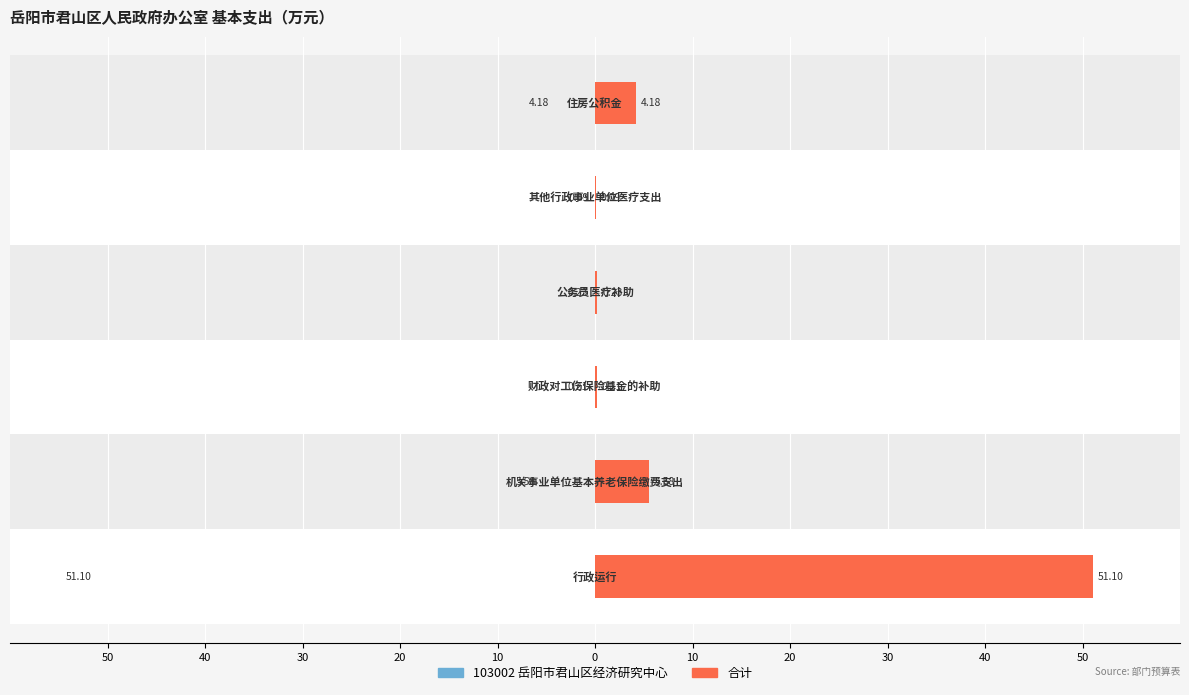

What is the total value across all series at 0?

8.4